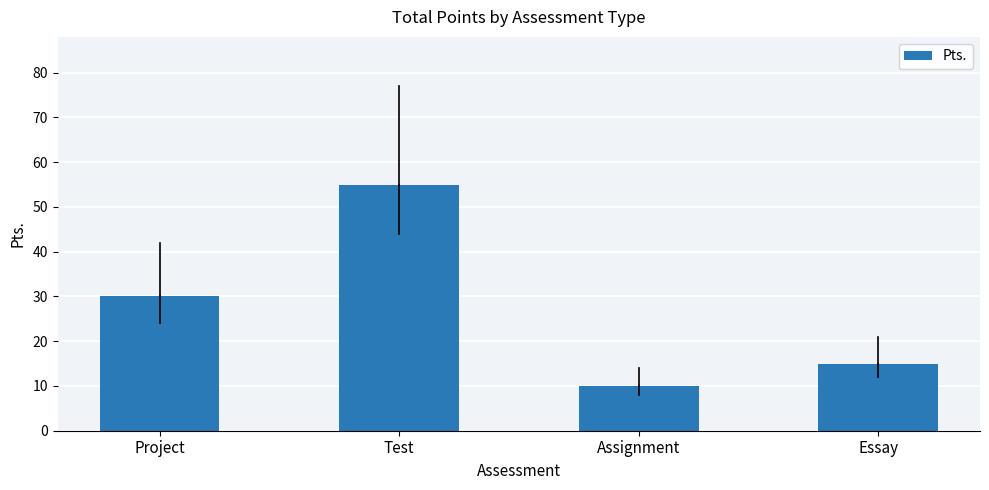

What is the sum of all values?

110